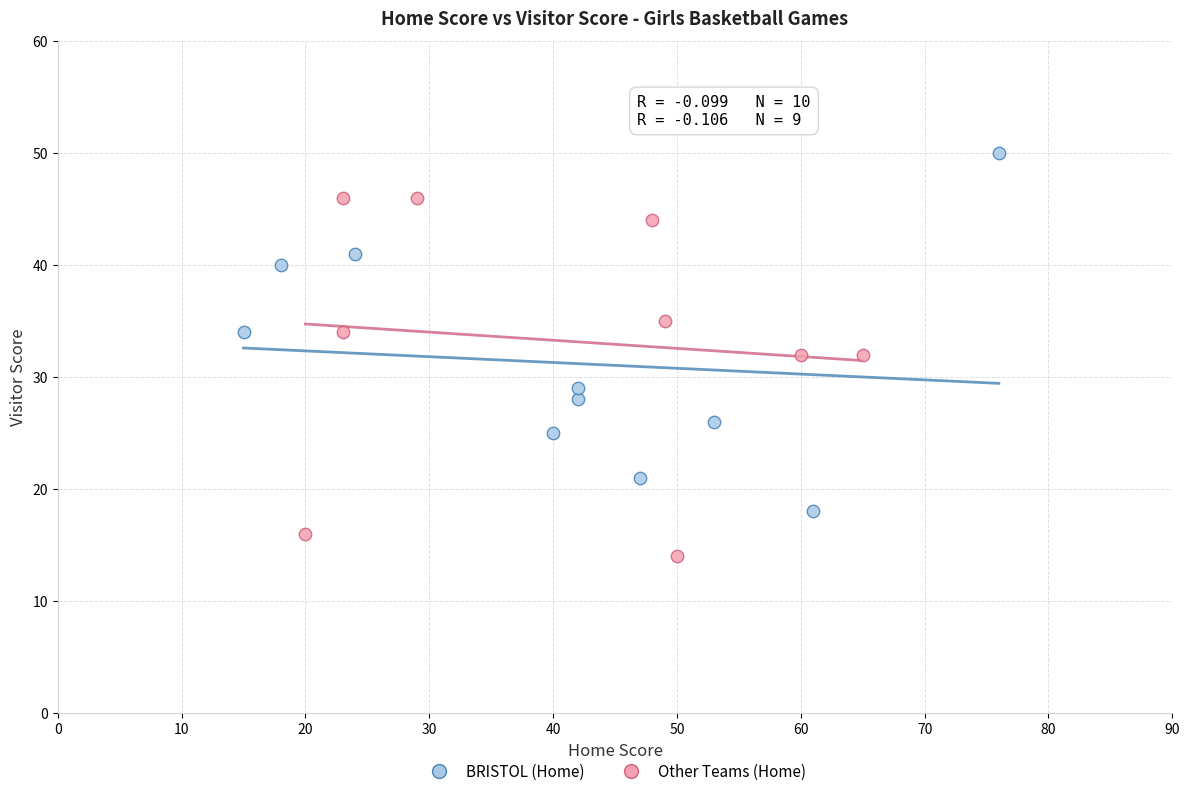

Which series reaches the minimum Y coordinate?

Other Teams (Home)